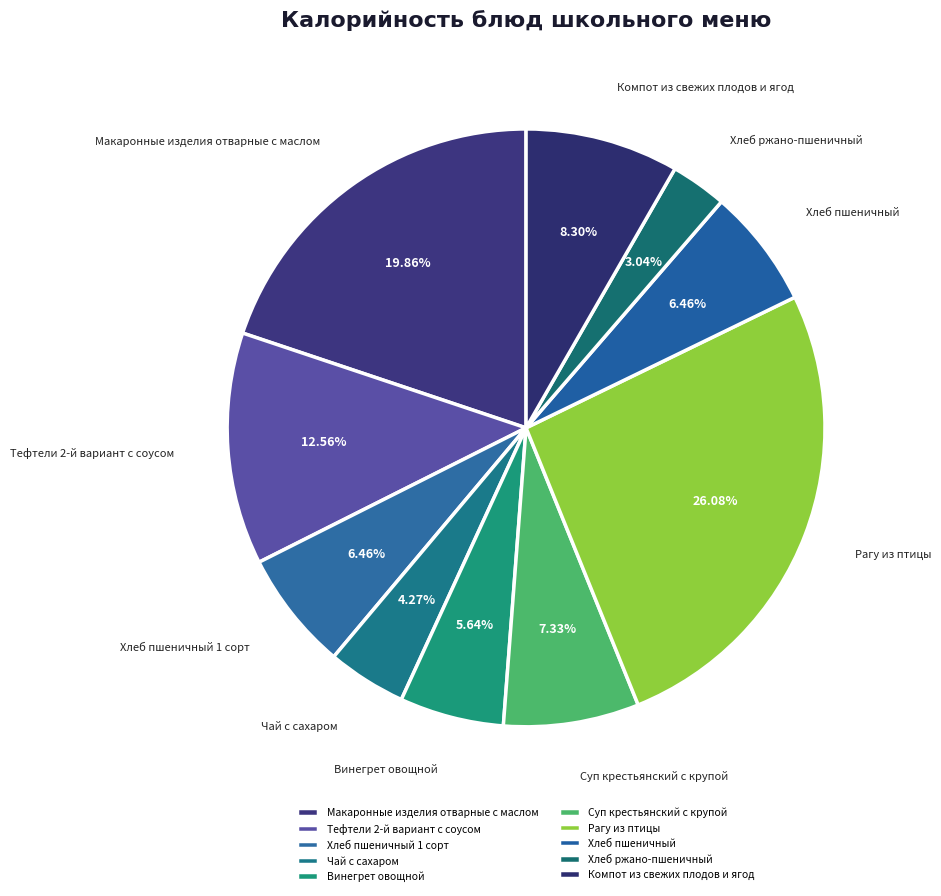

Combined, do Суп крестьянский с крупой and Хлеб ржано-пшеничный account for over 50%?

No